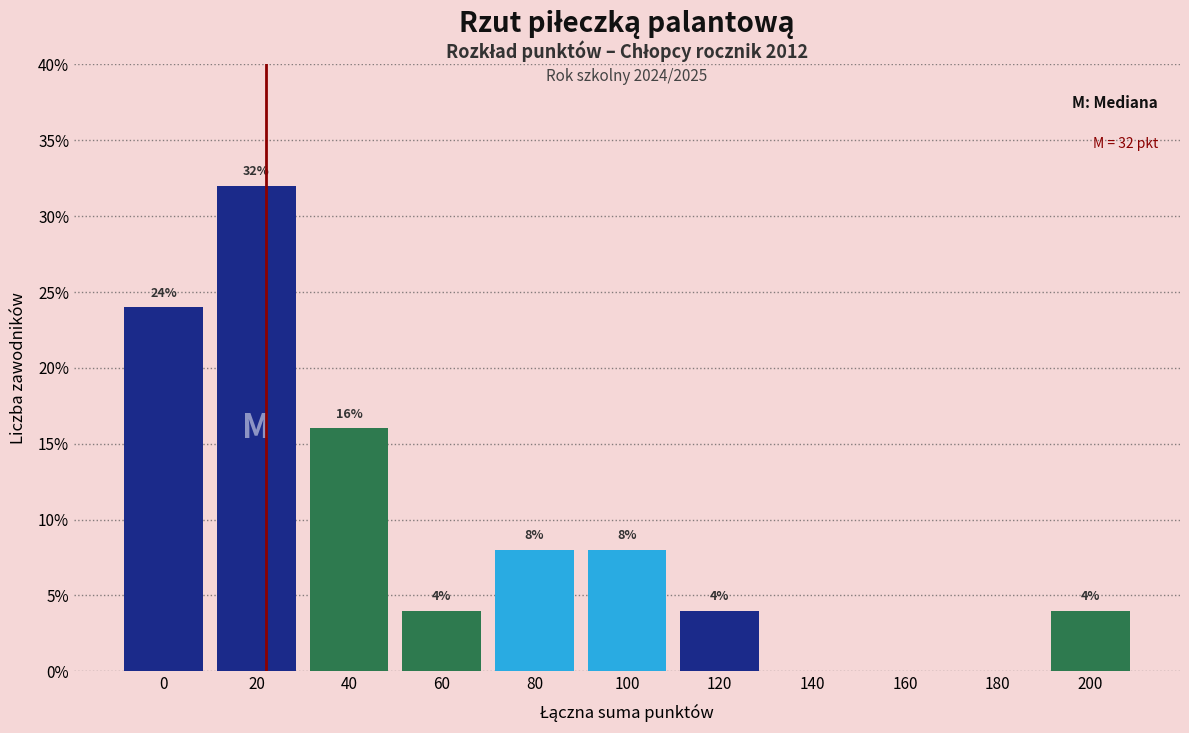

Reading left to right, list all the values displayed in this chart.

0=24	20=32	40=16	60=4	80=8	100=8	120=4	140=0	160=0	180=0	200=4